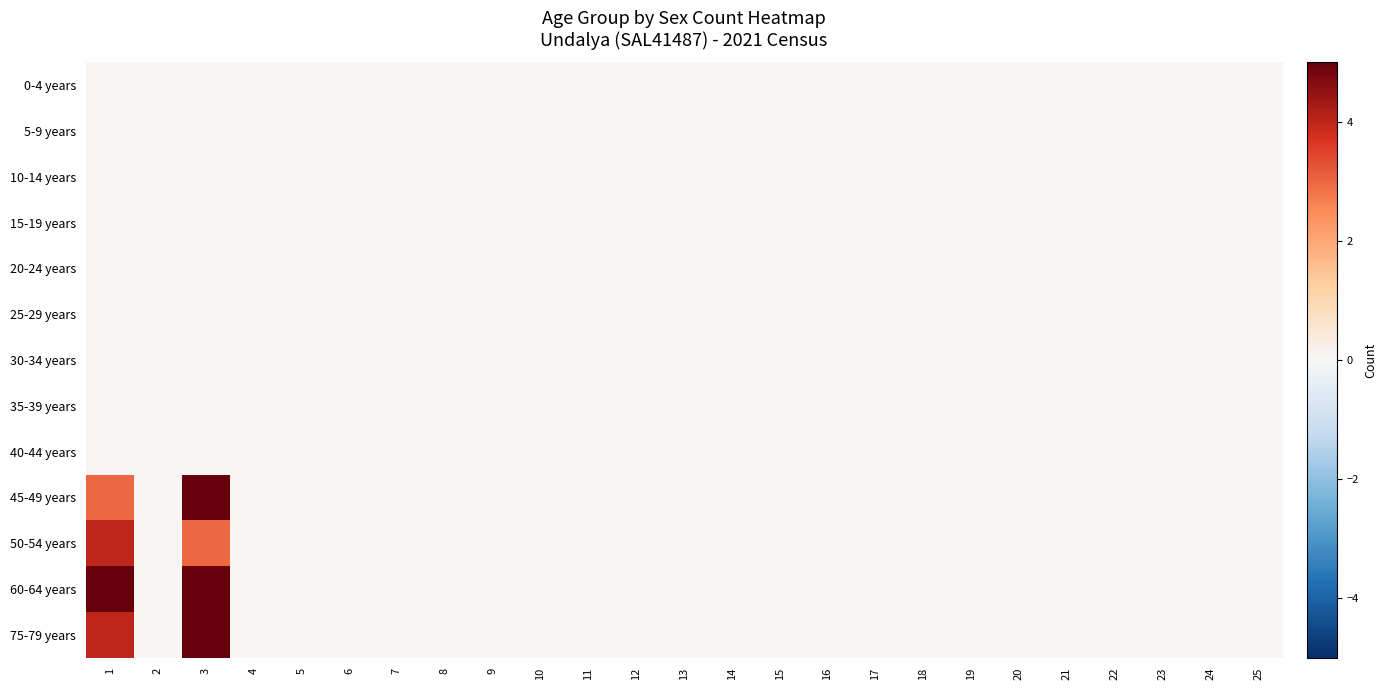

Which label corresponds to the largest value in the chart?

3